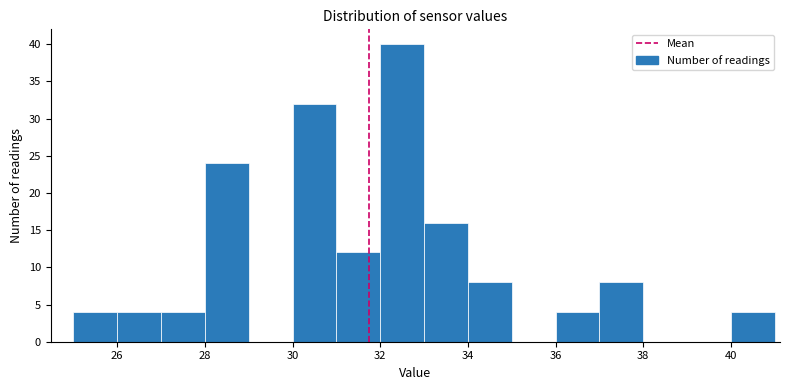

Over which range of the x-axis is the bar tallest?

32 to 33